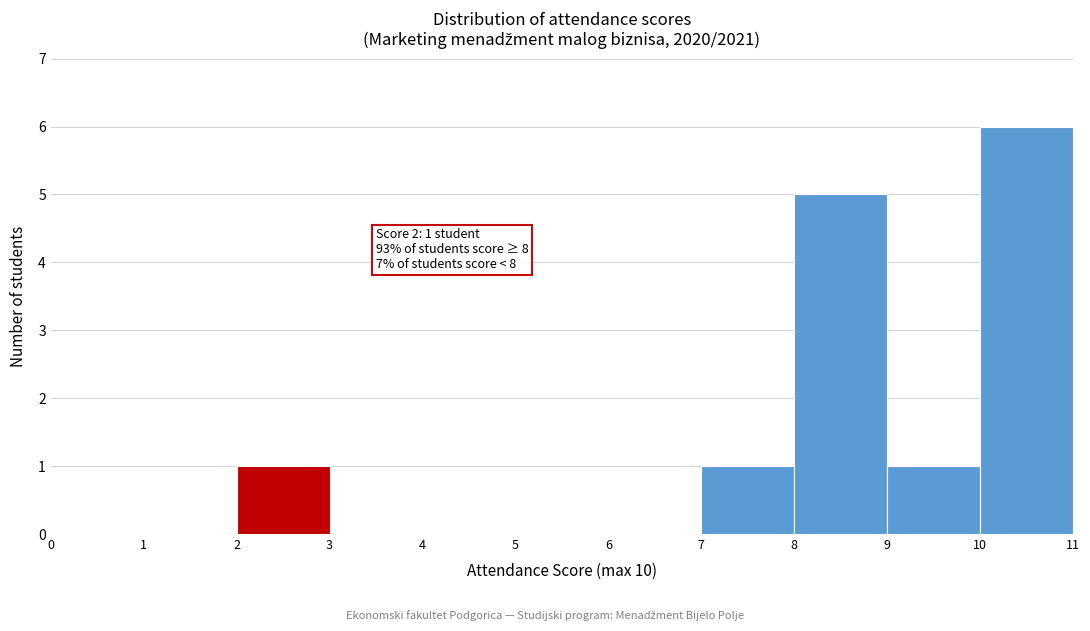

Over which range of the x-axis is the bar tallest?

10 to 11